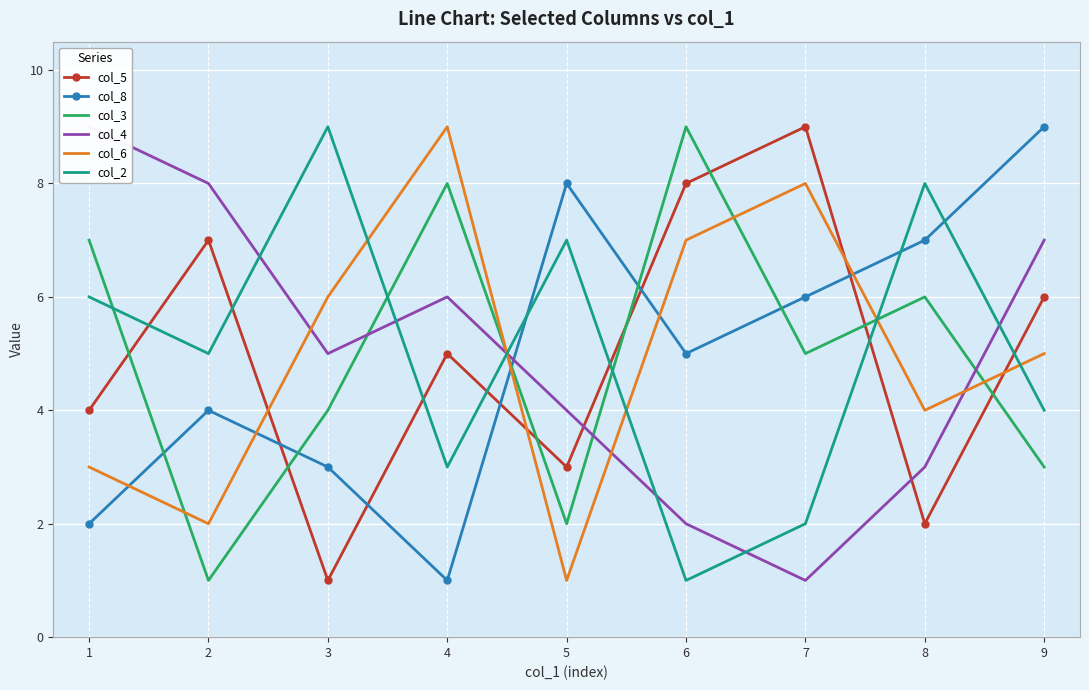

True or false: col_2 has a value of 2 at 5.

False